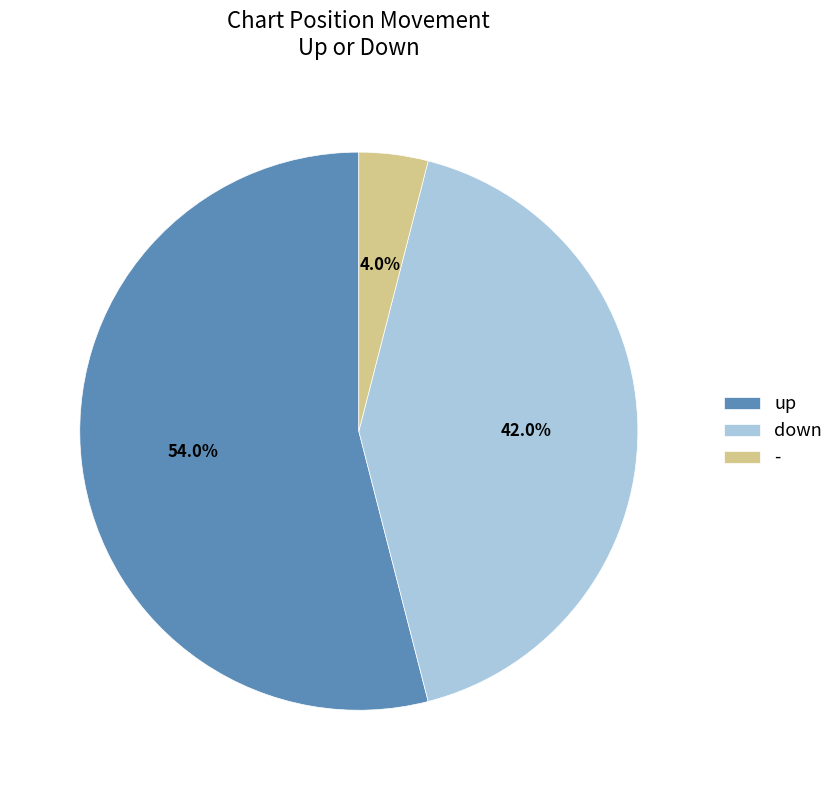

Is it true that up is 44% of the pie?

False